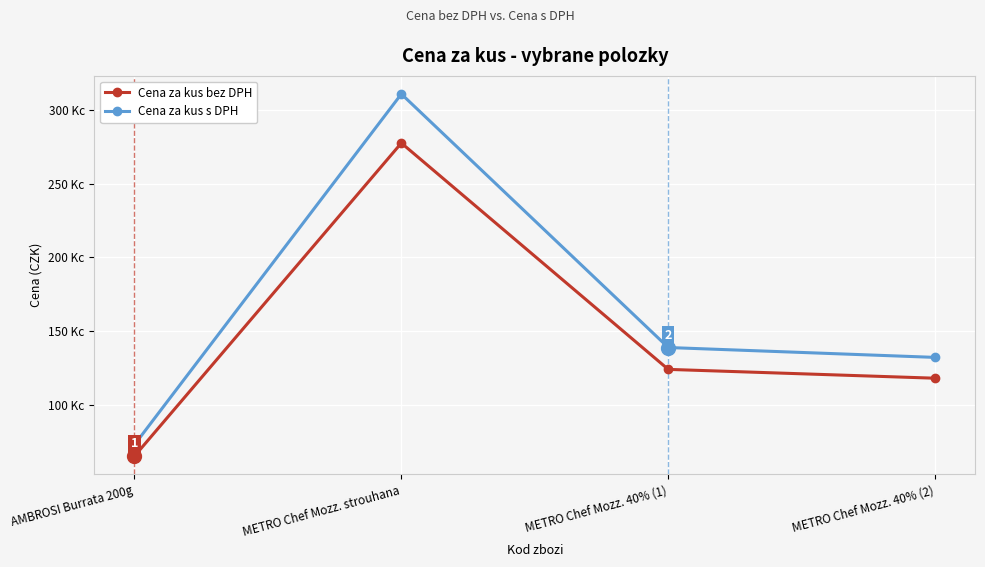

Which series has the largest total across all categories?

Cena za kus s DPH